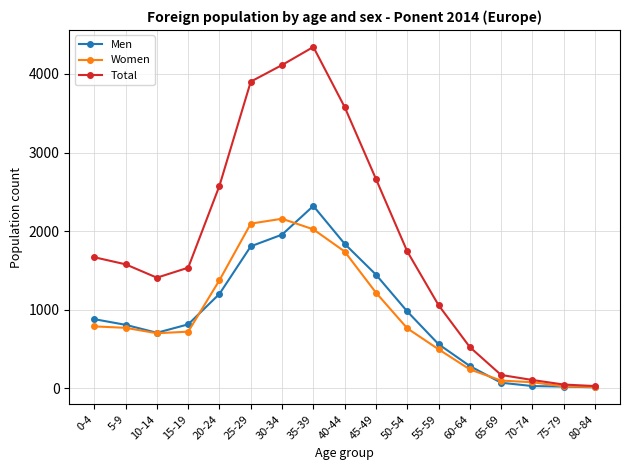

What is the label of the 11th point from the right?

30-34